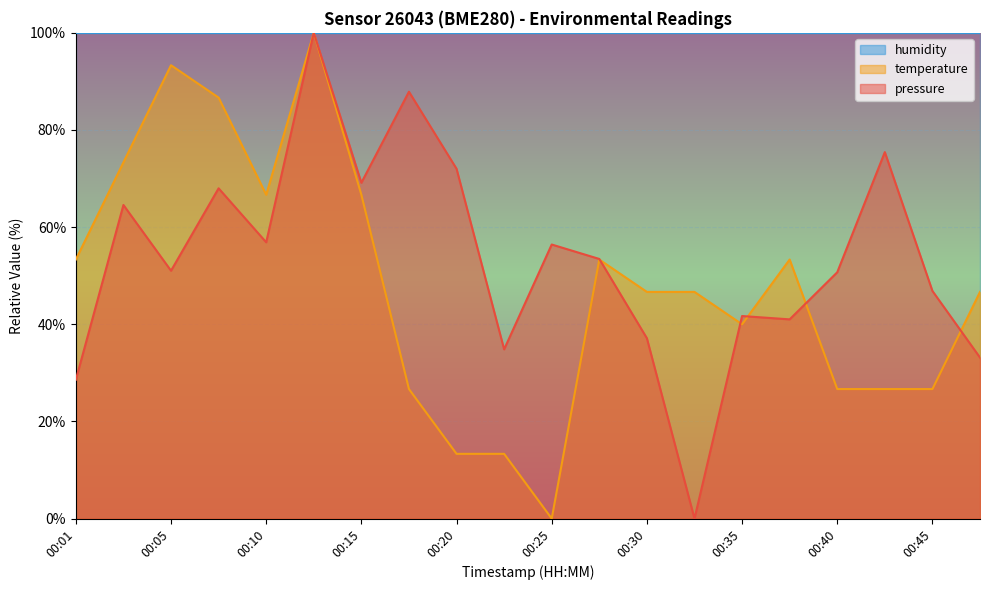

At which label is temperature closest to 50?

00:30